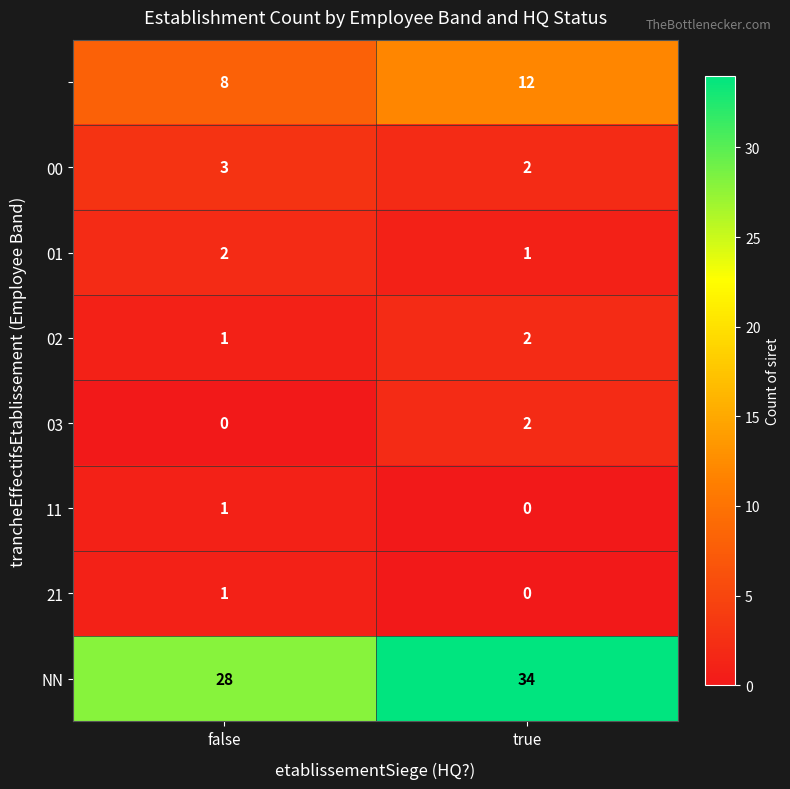

At which category is the sum across all series the highest?

true